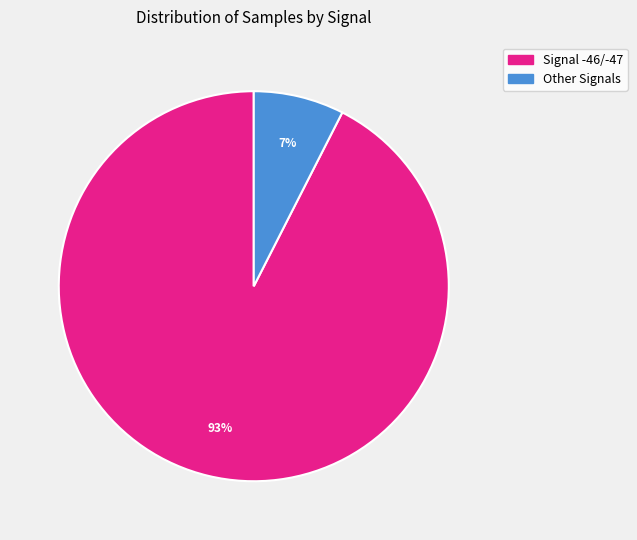

To the nearest percent, what is the average slice percentage?

50%